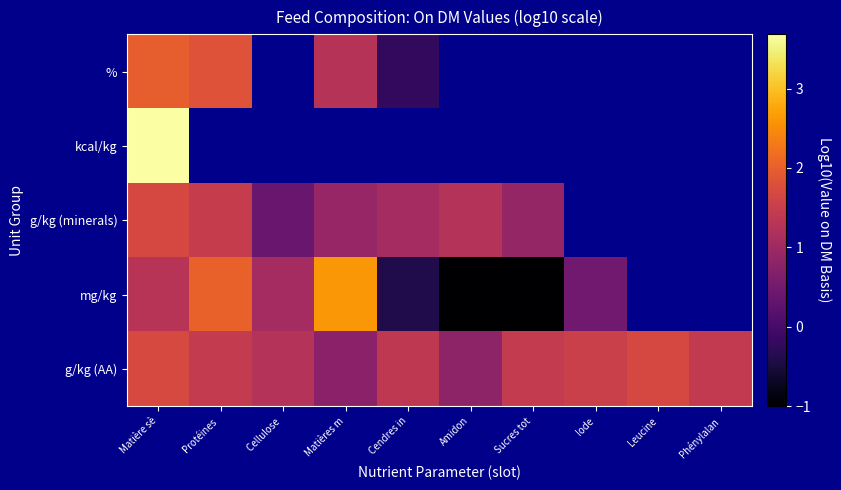

Which category has the lowest value across all series?

Amidon